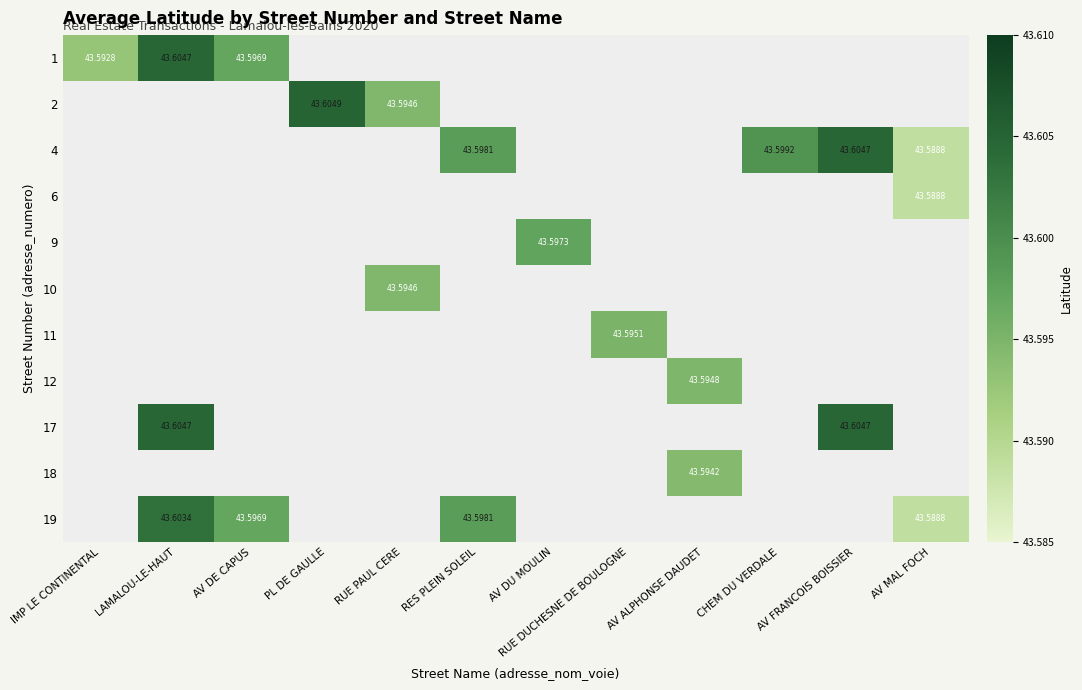

At which category is the sum across all series the highest?

LAMALOU-LE-HAUT